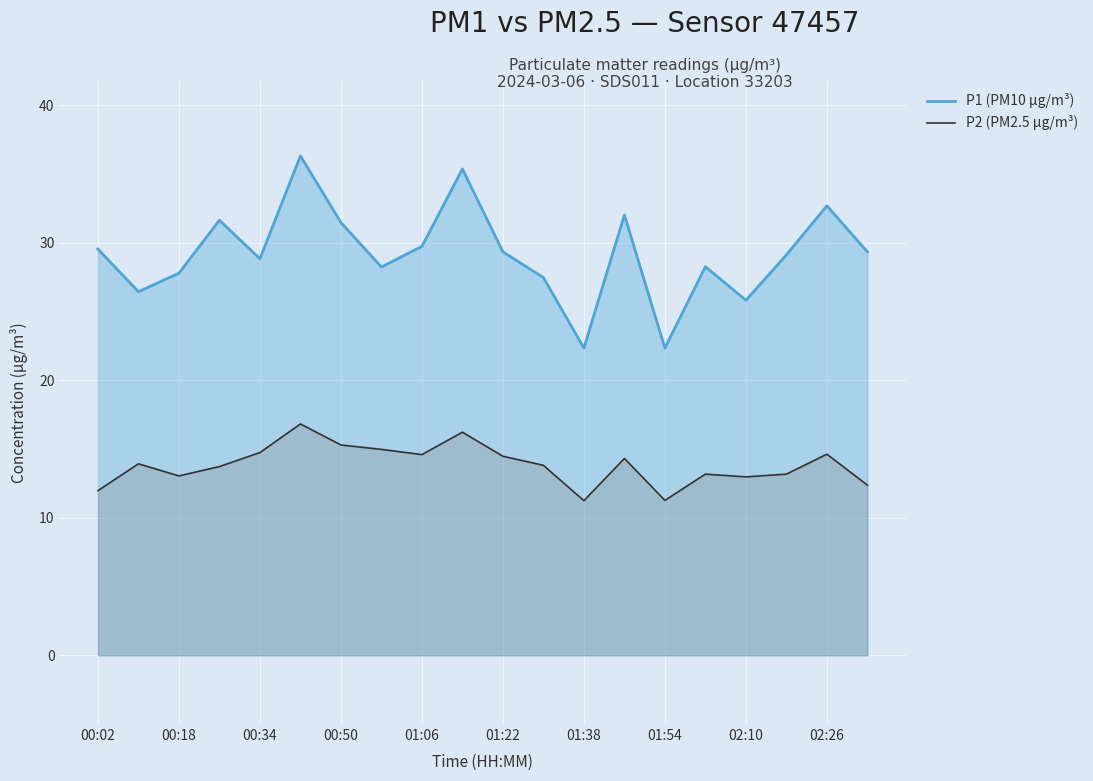

What is the difference between the highest and lowest values at 01:38?

11.1